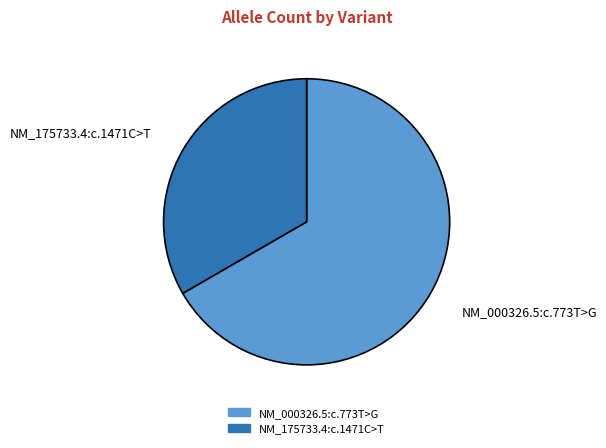

Which has a higher value, NM_000326.5:c.773T>G or NM_175733.4:c.1471C>T?

NM_000326.5:c.773T>G